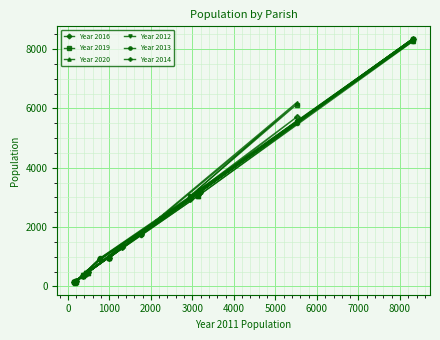

Is this an area chart (filled region under the line)?

No